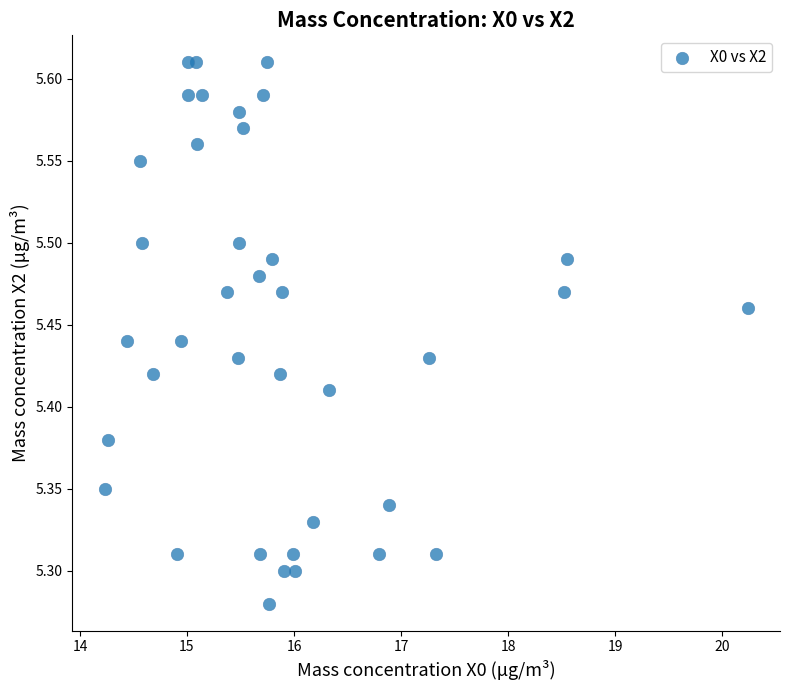

What is the range of X values (max minus min)?

6.0